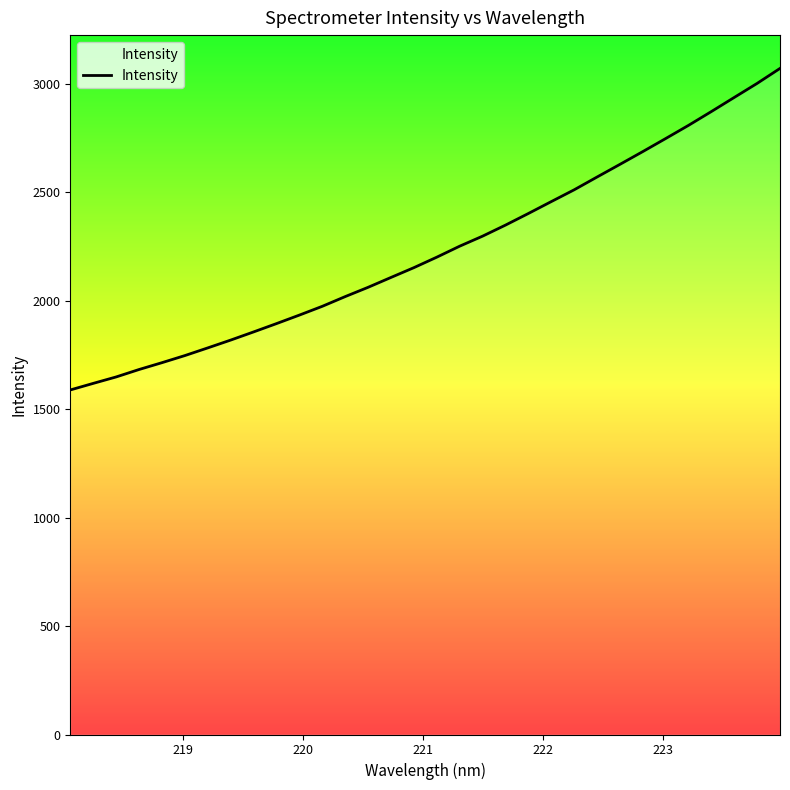

What is the greatest value displayed?

3069.8